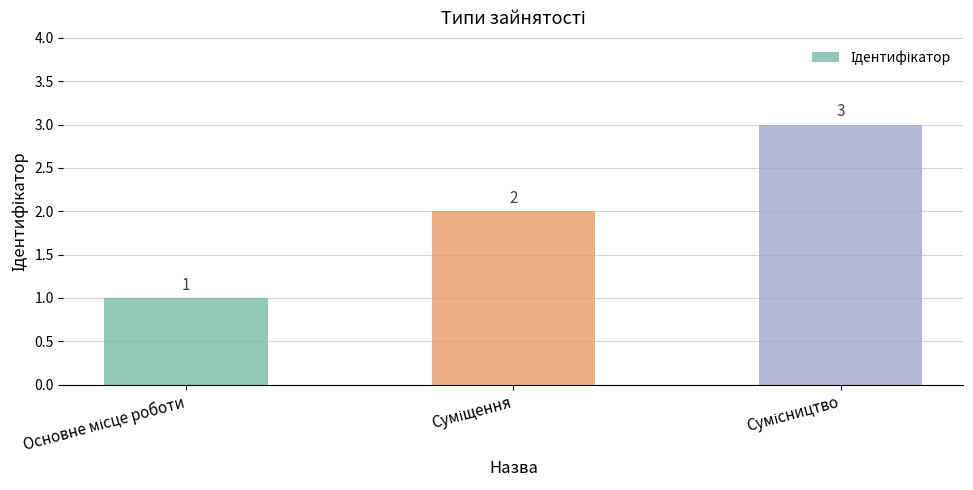

What is the smallest value displayed?

1